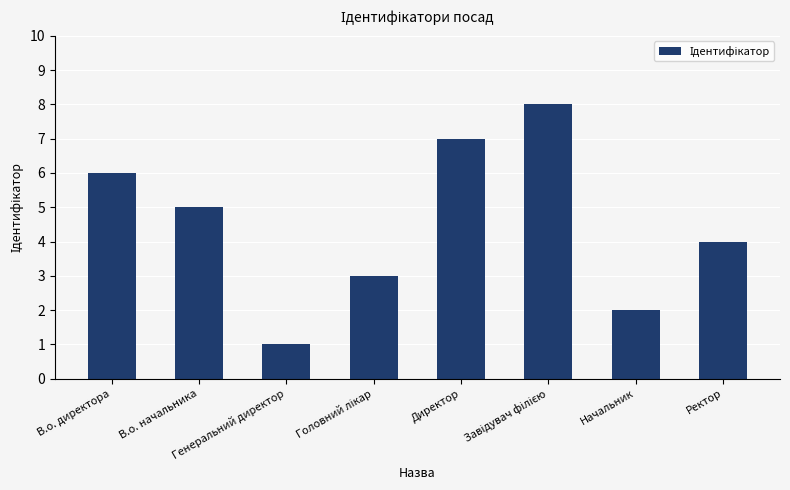

What is the label of the 1st bar from the right?

Ректор